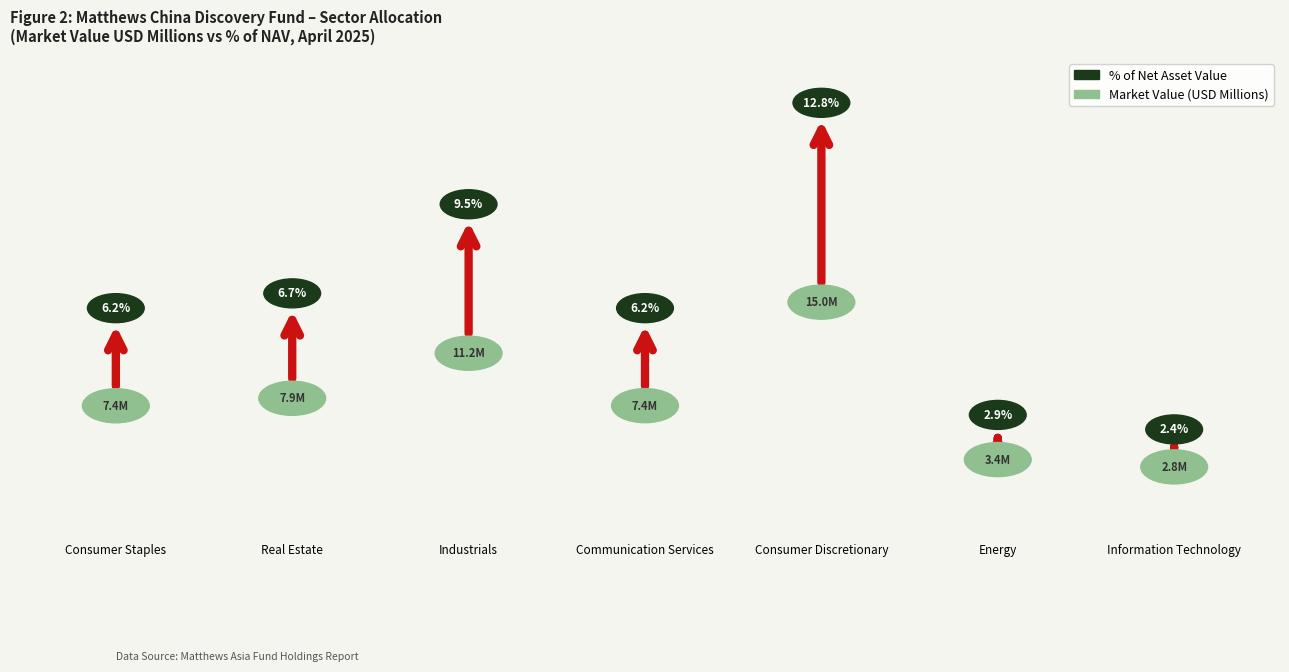

The Market Value USD series shows 3615020.6 at Real Estate. True or false?

False